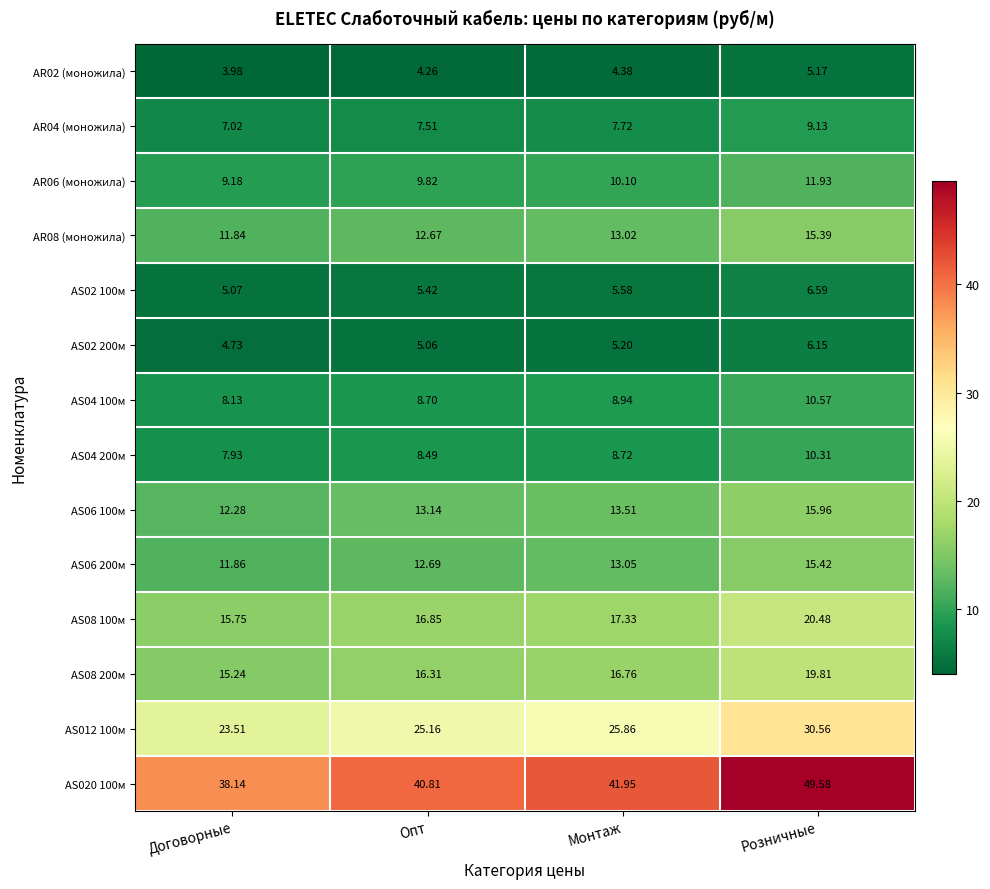

Which category has the highest value across all series?

Розничные